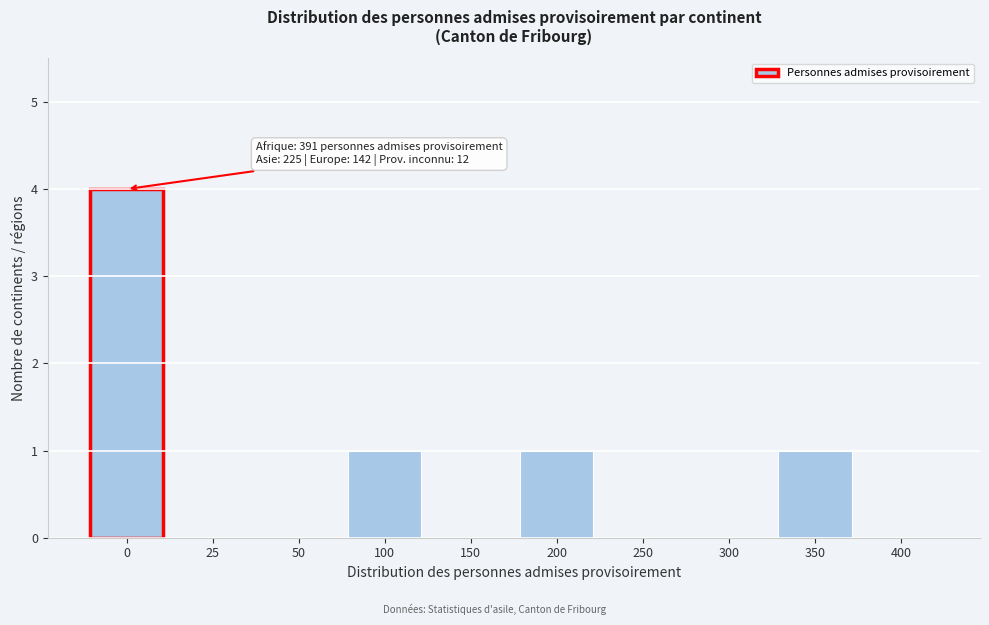

Reading left to right, transcribe all the data shown in this chart.

0=4	25=0	50=0	100=1	150=0	200=1	250=0	300=0	350=1	400=0